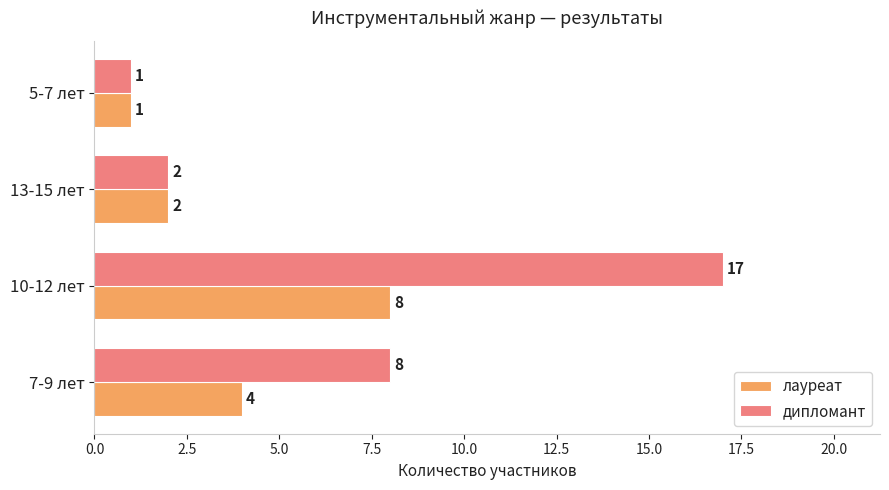

Rank the series by their average value, from lowest to highest.

лауреат, дипломант